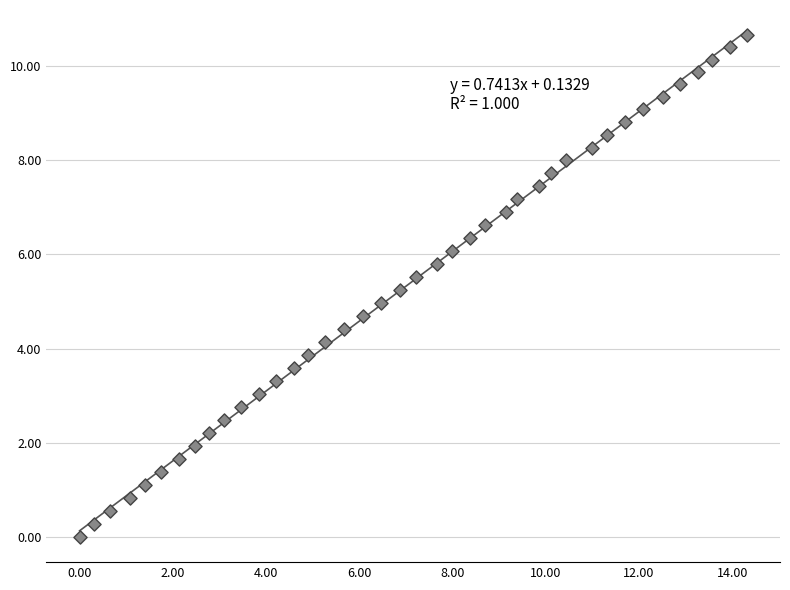

What is the range of X values (max minus min)?

14.3